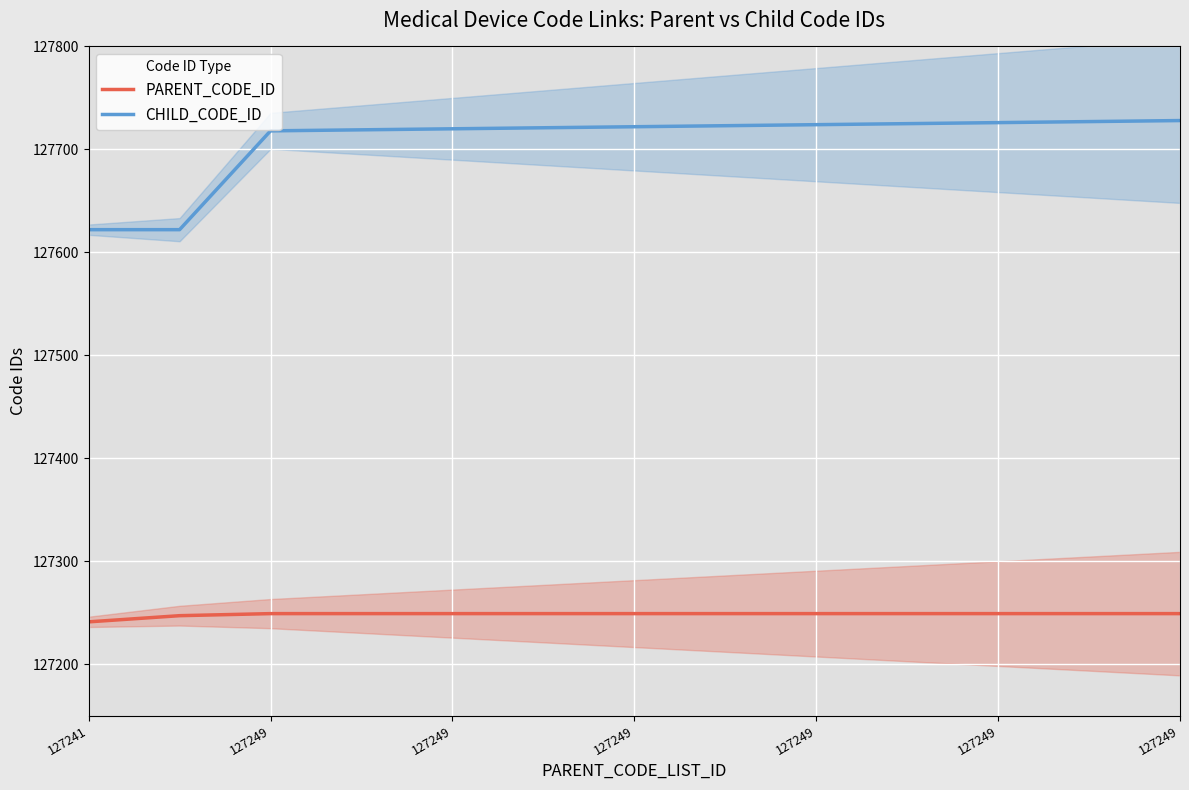

Which series has the largest total across all categories?

CHILD_CODE_ID